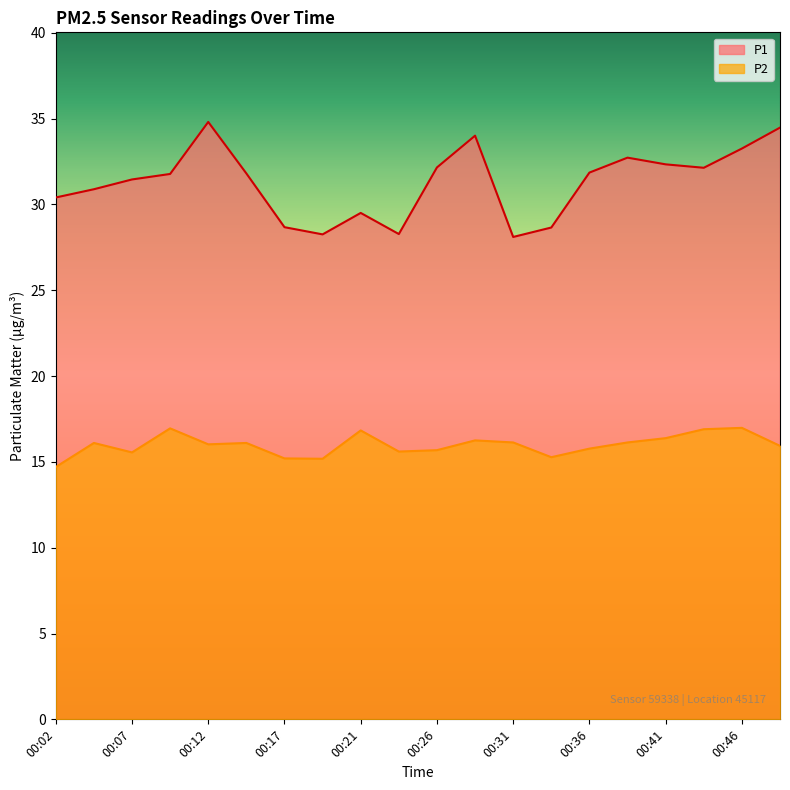

Reading left to right, extract all data points from this chart.

P1: 00:02=30.4	00:04=30.9	00:07=31.4	00:09=31.8	00:12=34.8	00:14=31.8	00:17=28.7	00:19=28.2	00:21=29.5	00:24=28.3	00:26=32.1	00:29=34.0	00:31=28.1	00:34=28.6	00:36=31.9	00:39=32.7	00:41=32.3	00:44=32.1	00:46=33.2	00:48=34.5
P2: 00:02=14.7	00:04=16.1	00:07=15.6	00:09=16.9	00:12=16.0	00:14=16.1	00:17=15.2	00:19=15.2	00:21=16.8	00:24=15.6	00:26=15.7	00:29=16.2	00:31=16.1	00:34=15.3	00:36=15.8	00:39=16.1	00:41=16.4	00:44=16.9	00:46=17.0	00:48=15.9